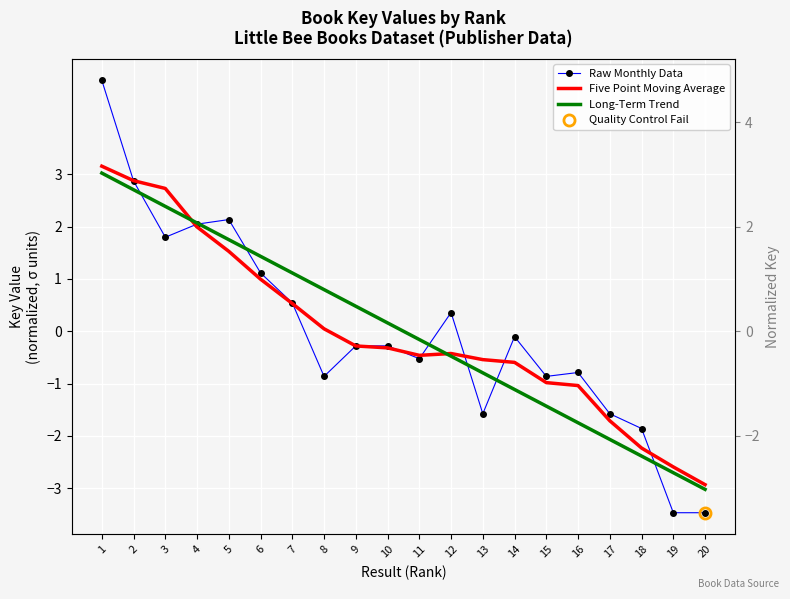

What is the smallest value displayed?

-3.5